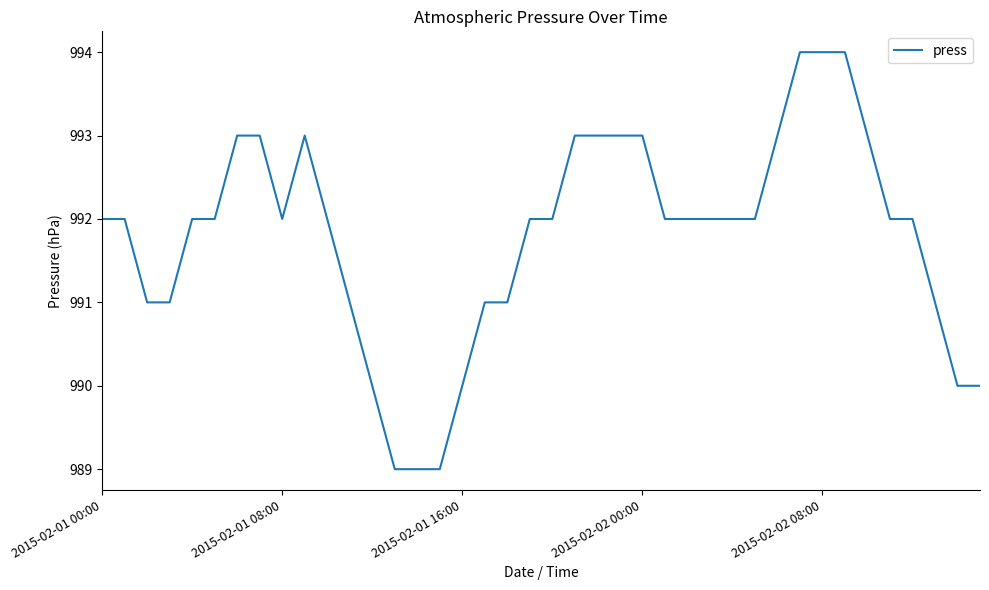

What is the smallest value displayed?

989